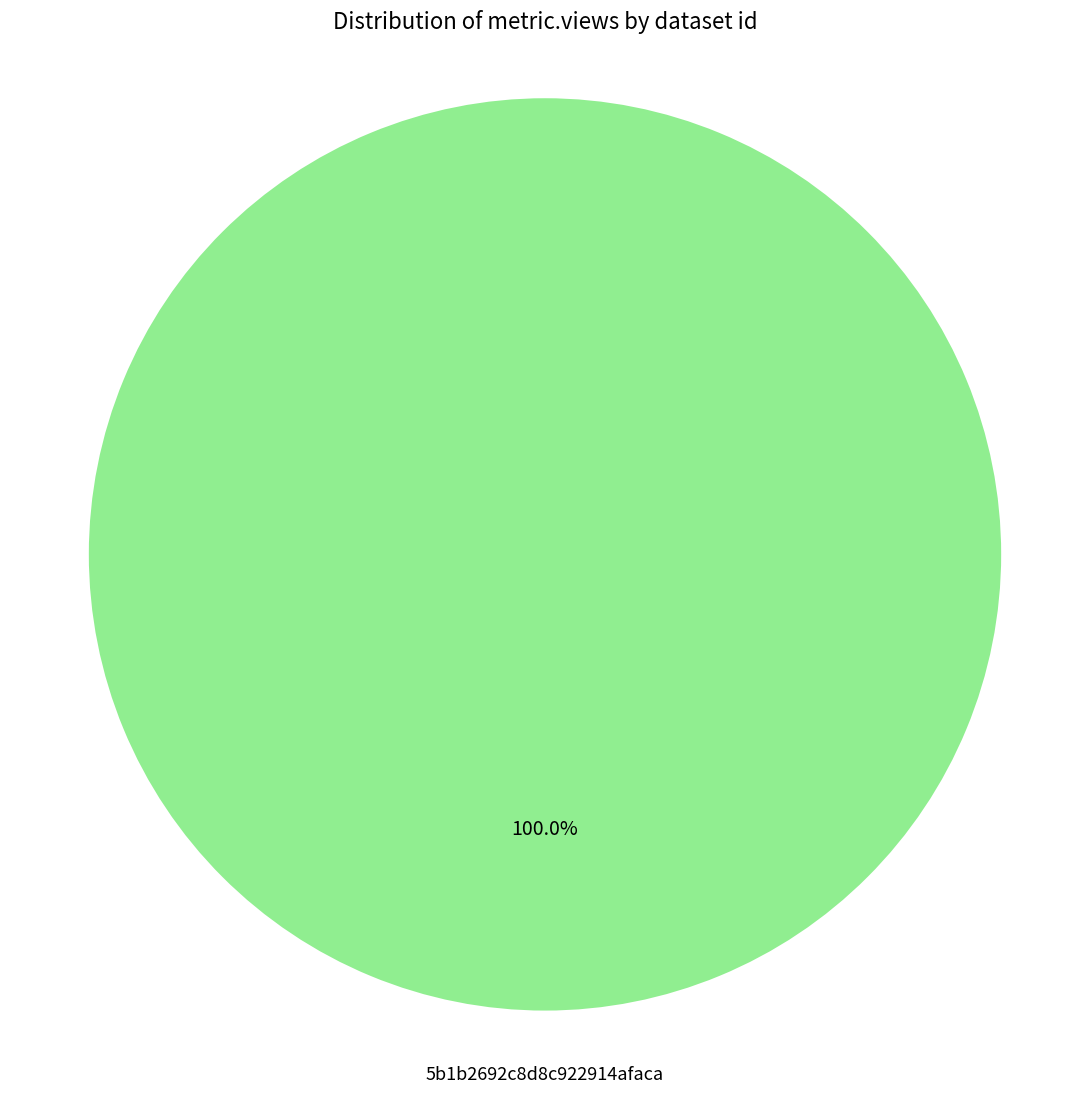

Which has a higher value, 649b8614078190f89ee77195 or 5b1b2692c8d8c922914afaca?

5b1b2692c8d8c922914afaca